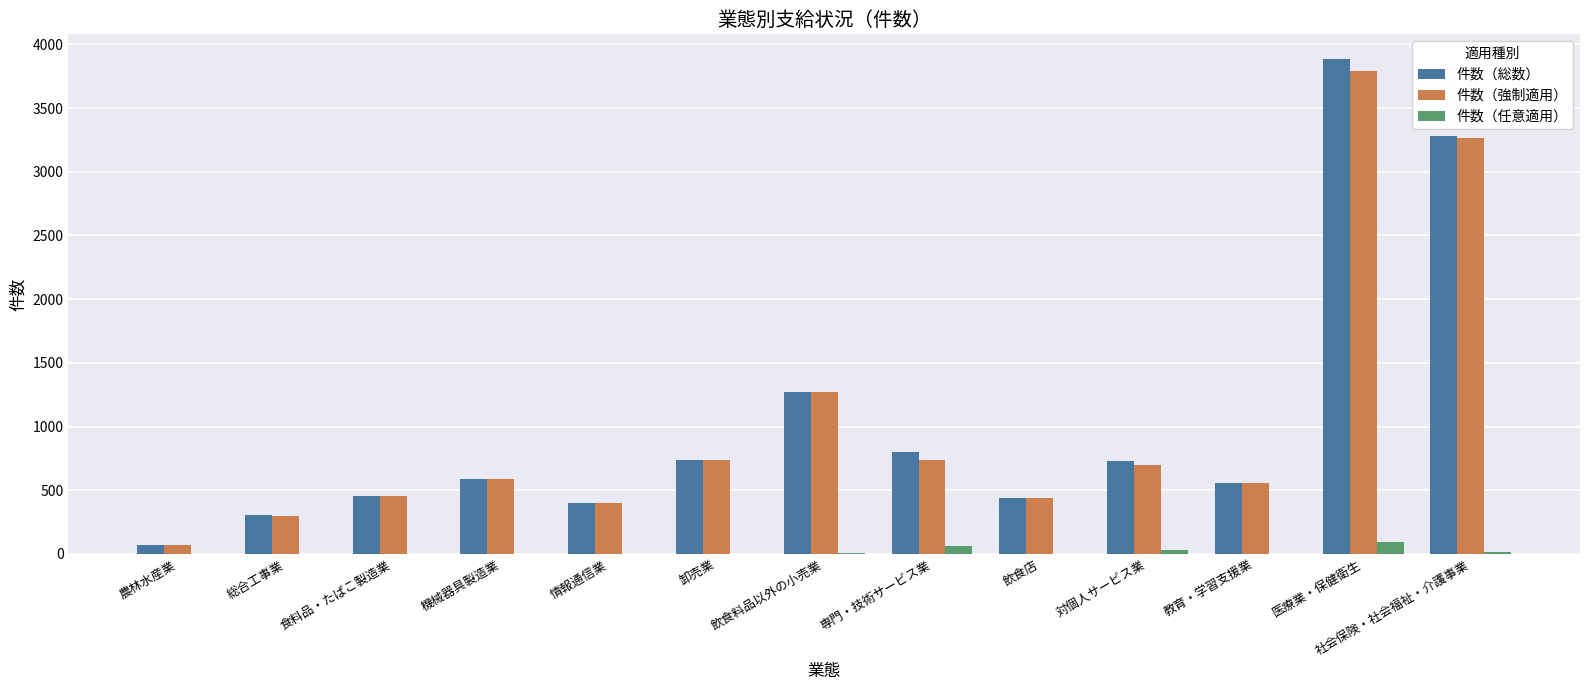

Which series has the largest range (max minus min)?

件数（総数）